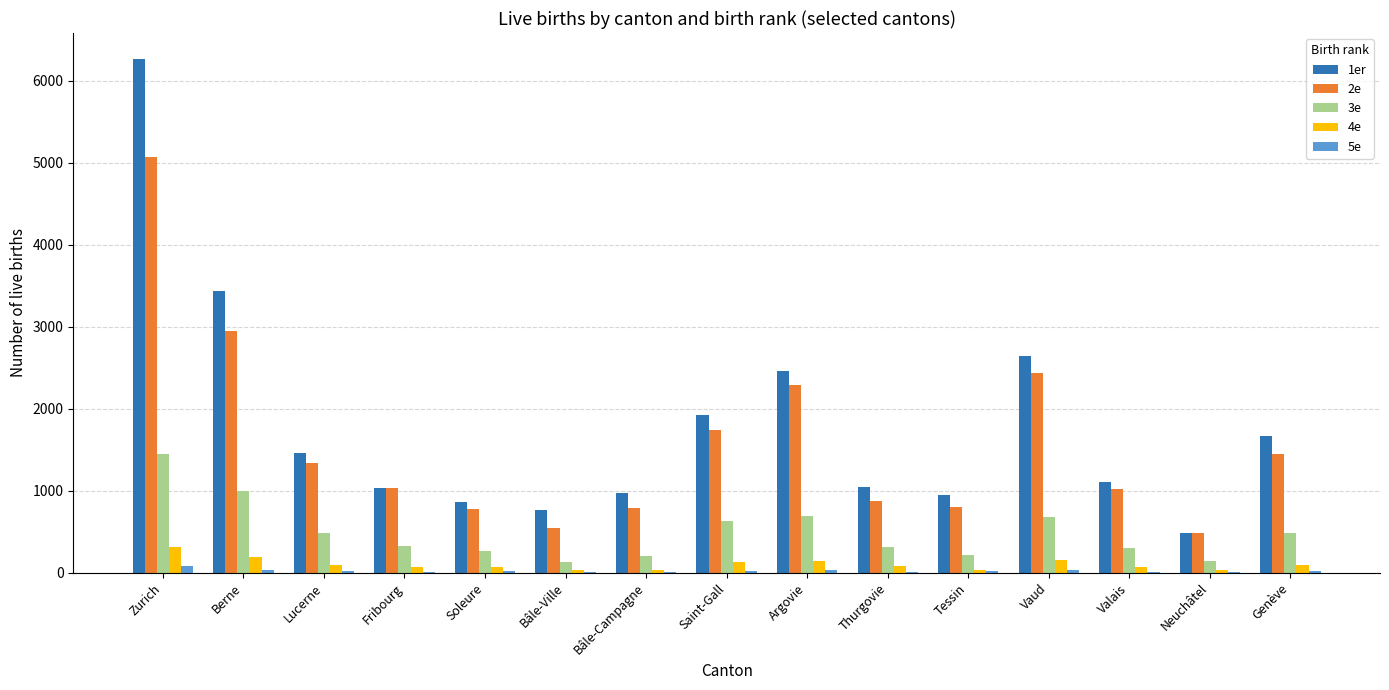

What is the difference between the 2e values at Thurgovie and Lucerne?

465